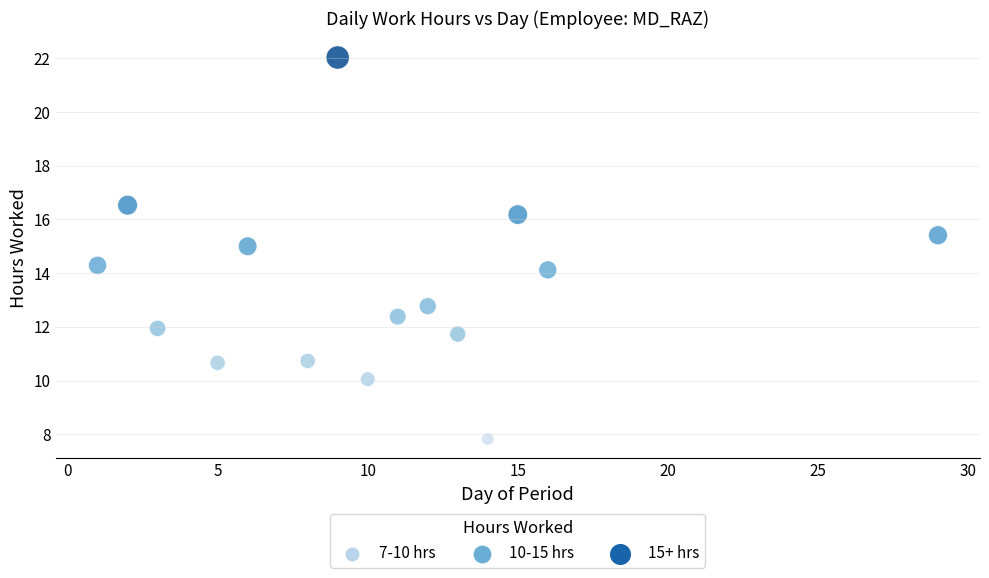

List the coordinates of all points as (X, Y) pairs, reading left to right.

(1.0, 14.3)  (2.0, 16.5)  (3.0, 11.9)  (5.0, 10.7)  (6.0, 15.0)  (8.0, 10.7)  (9.0, 22.0)  (10.0, 10.1)  (11.0, 12.4)  (12.0, 12.8)  (13.0, 11.7)  (14.0, 7.8)  (15.0, 16.2)  (16.0, 14.1)  (29.0, 15.4)